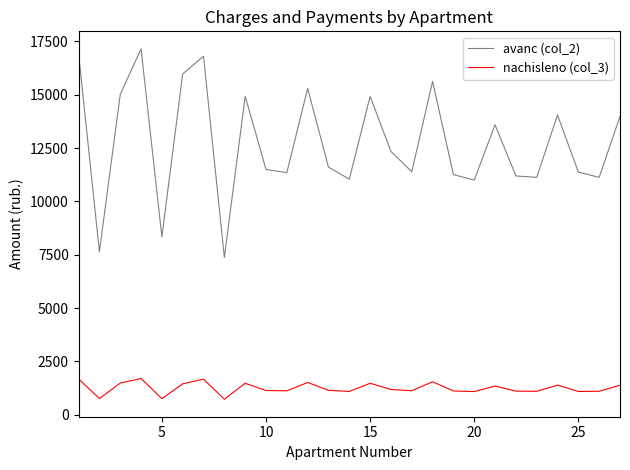

In nachisleno (col_3), how many points are higher than both neighbors (excluding endpoints)?

8